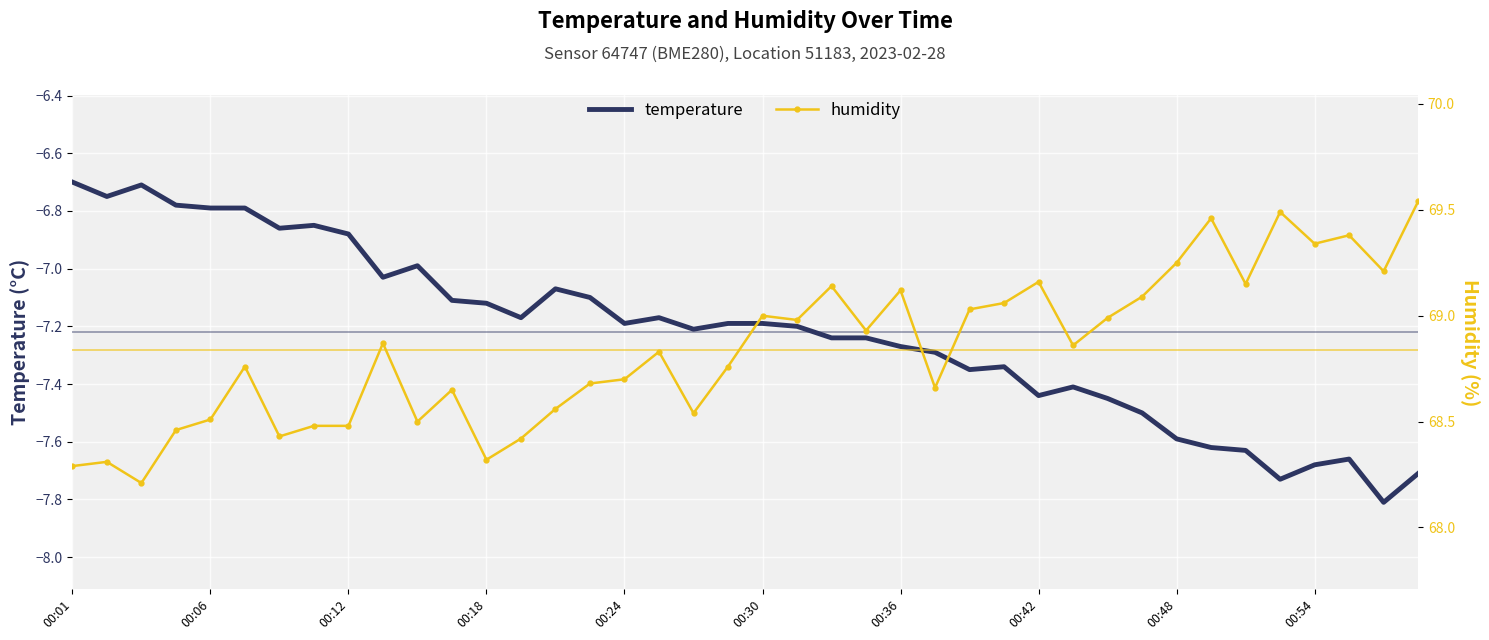

True or false: temperature and humidity intersect in this chart.

False